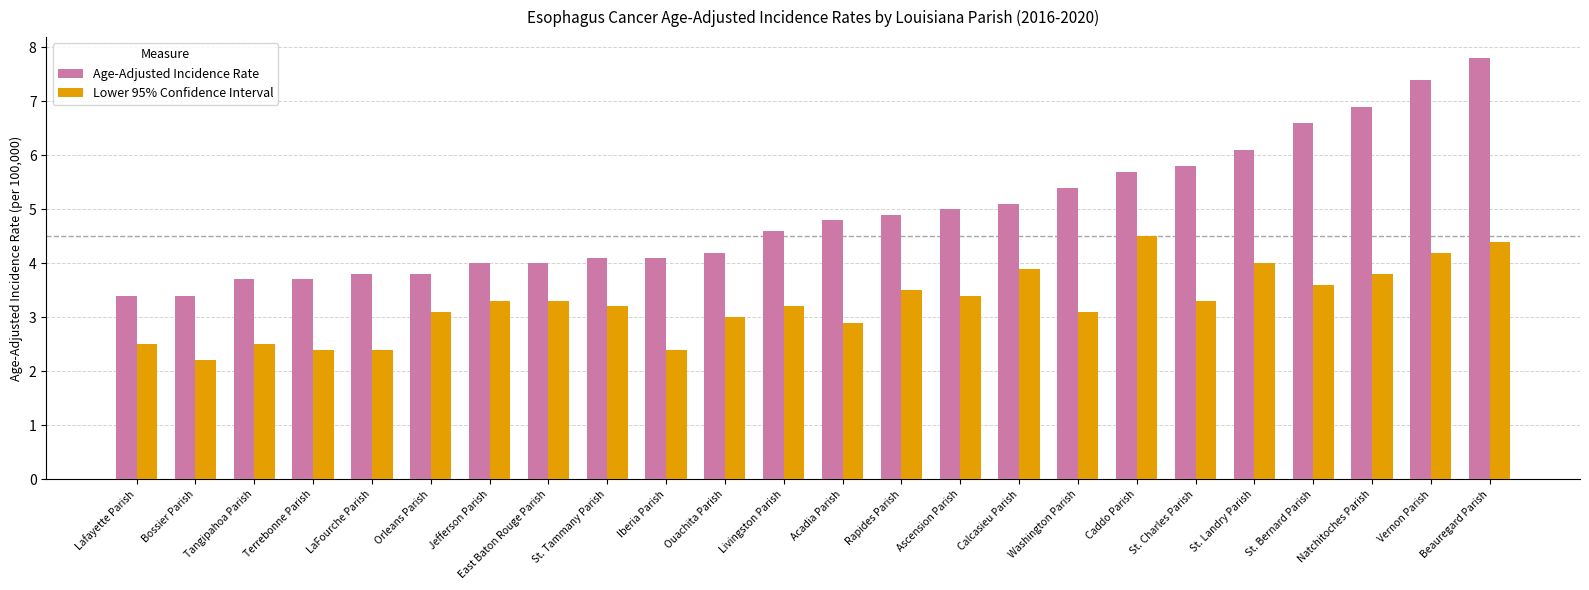

What is the spread (max minus min) of values at Calcasieu Parish?

1.2